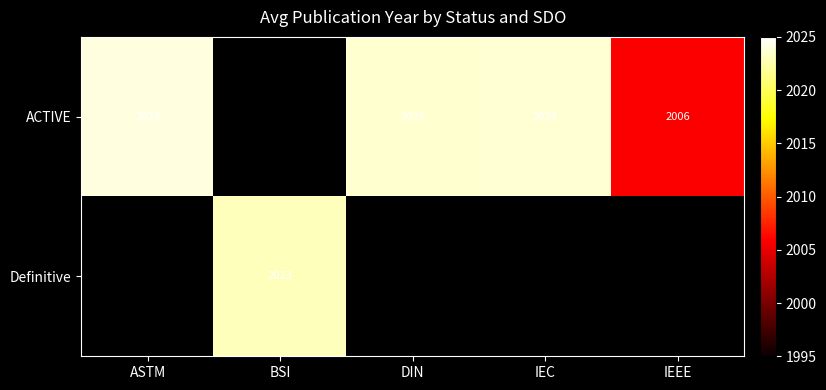

Is it true that Definitive equals 1107 at BSI?

False